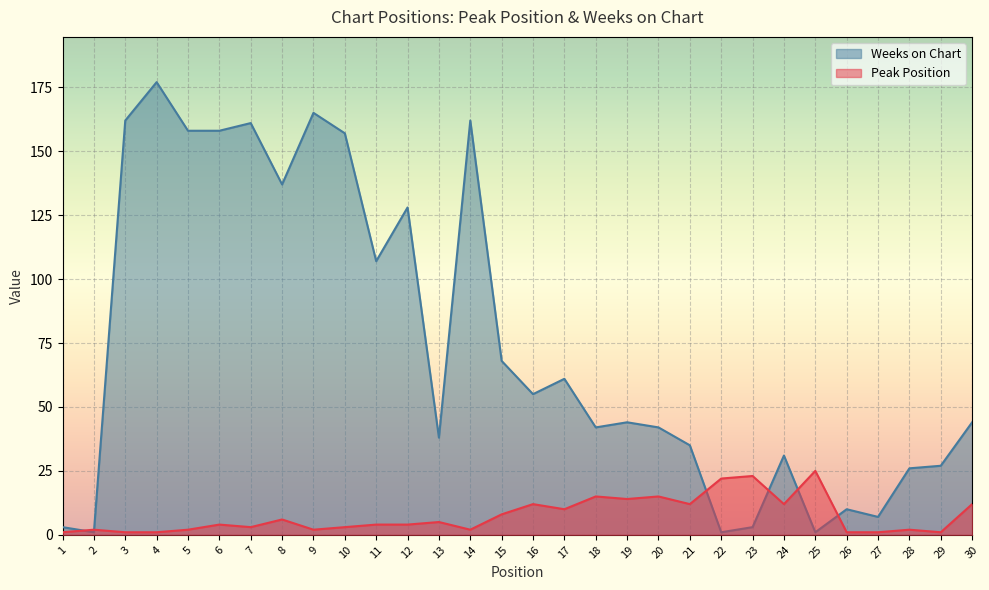

Which series ends up on top after the final intersection of Peak Position and Weeks on Chart?

Weeks on Chart